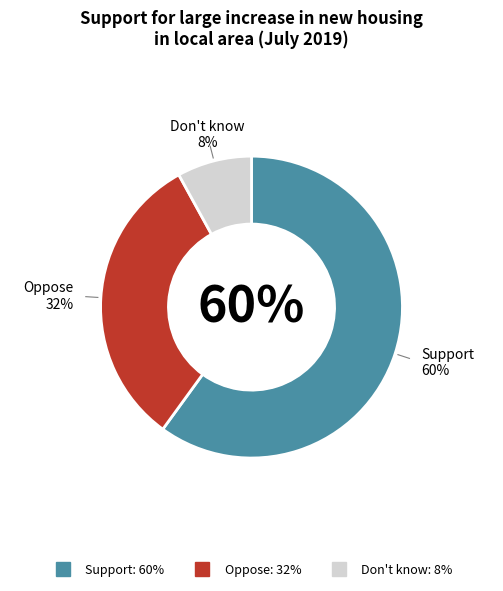

What percentage is the Support slice, to the nearest percent?

60%